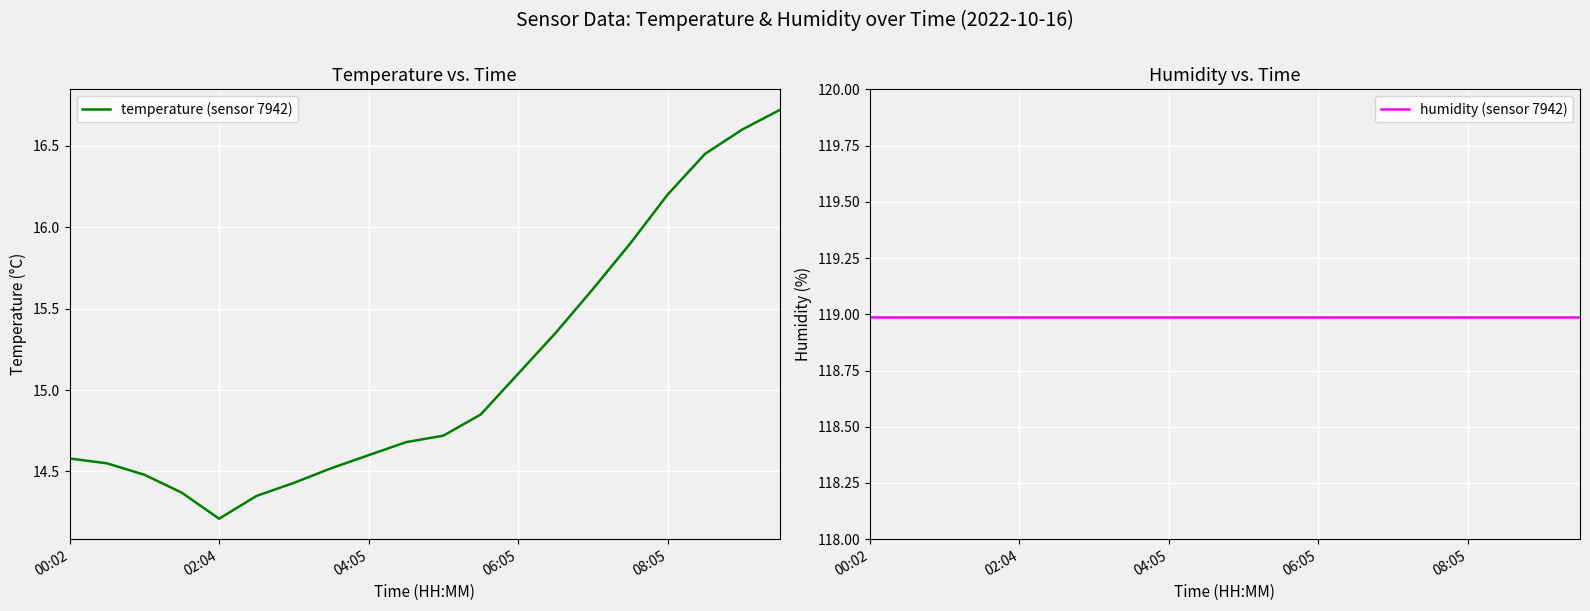

What is the difference between the highest and lowest values at 13?

103.6